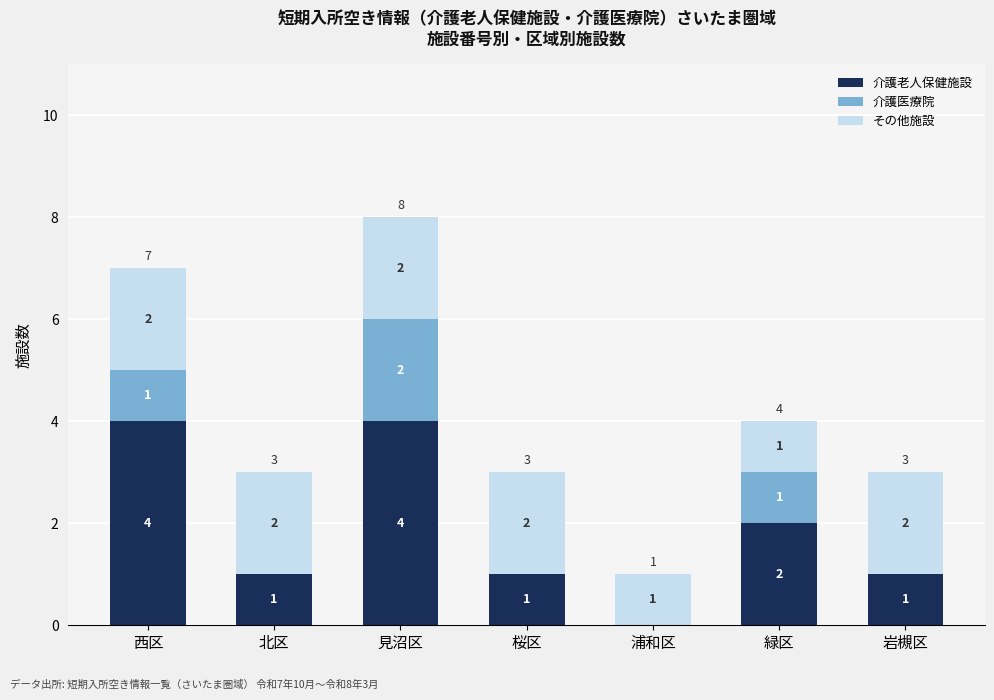

What is the sum of the 介護老人保健施設 values at 見沼区 and 西区?

8